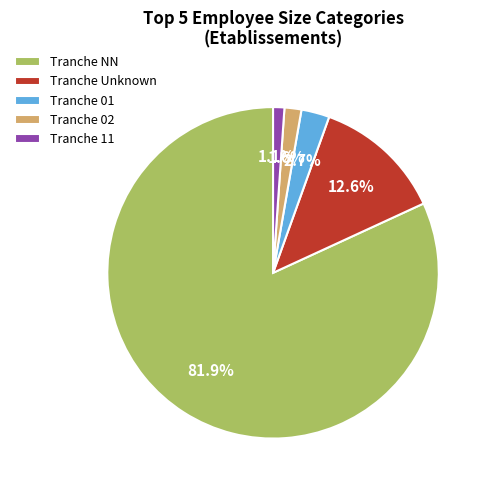

What percentage do Tranche 01 and Tranche 11 together represent?

3.8%